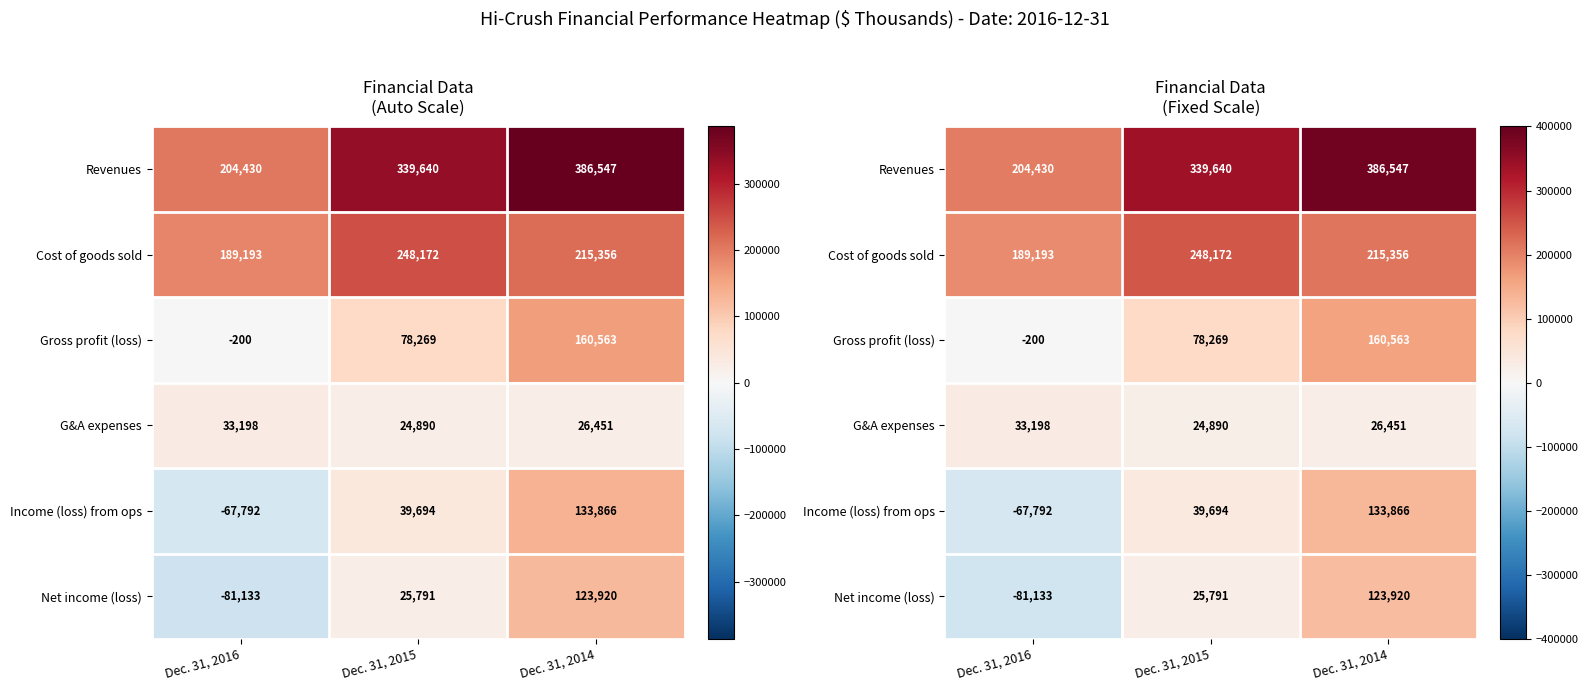

List the labels in order of Gross profit (loss) value, largest first.

Dec. 31, 2014, Dec. 31, 2015, Dec. 31, 2016